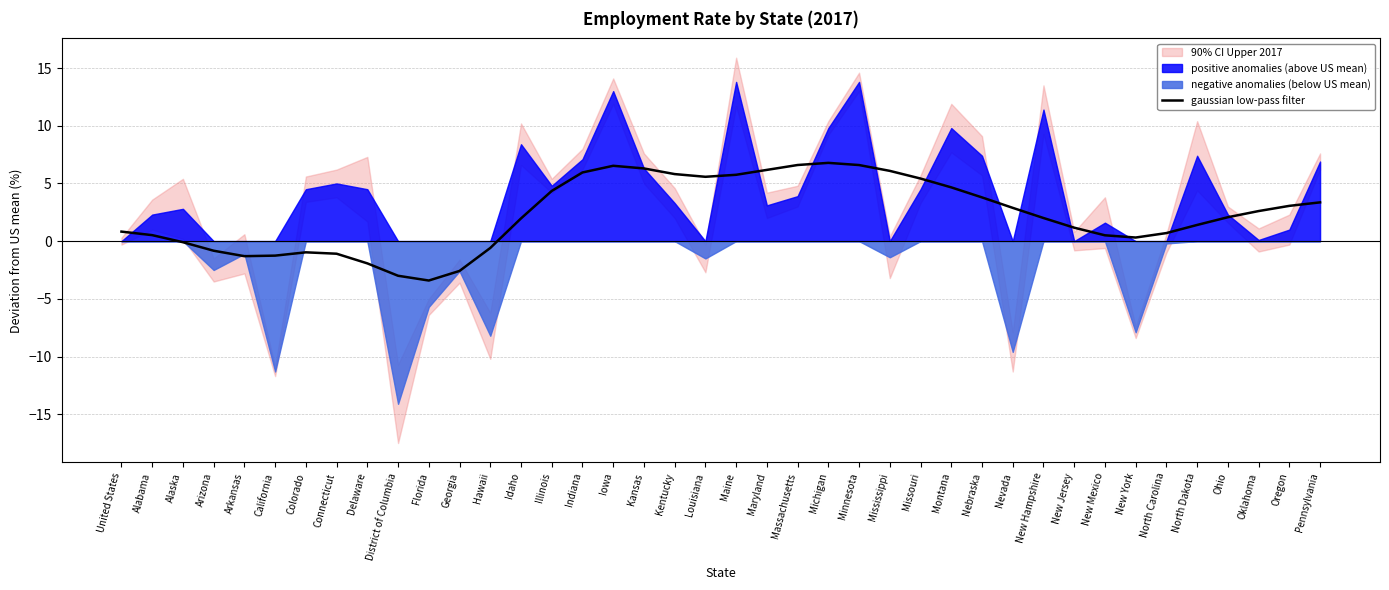

Is it true that the value at Indiana is 6.0?

True